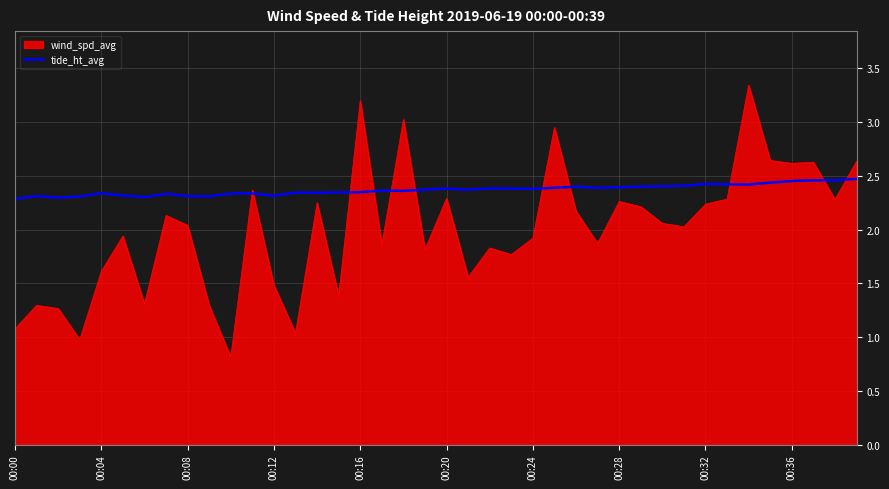

Which series has the largest range (max minus min)?

wind_spd_avg